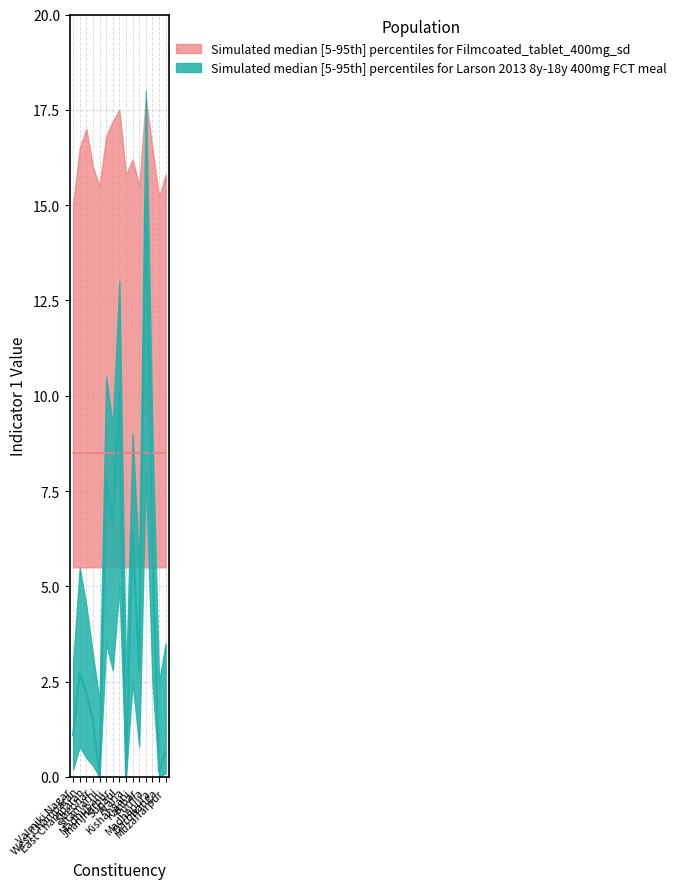

Is it true that const_upper equals 5.0 at Valmiki Nagar?

False